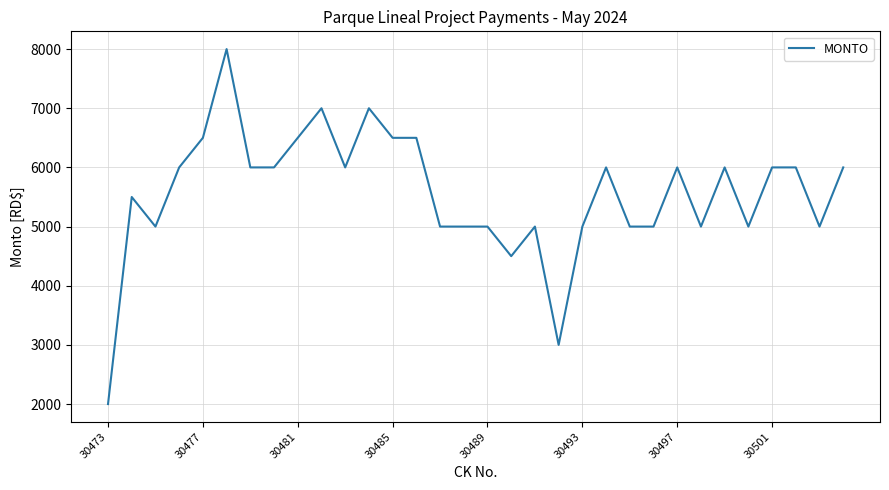

True or false: there are more than 0 points higher than both neighbors.

True